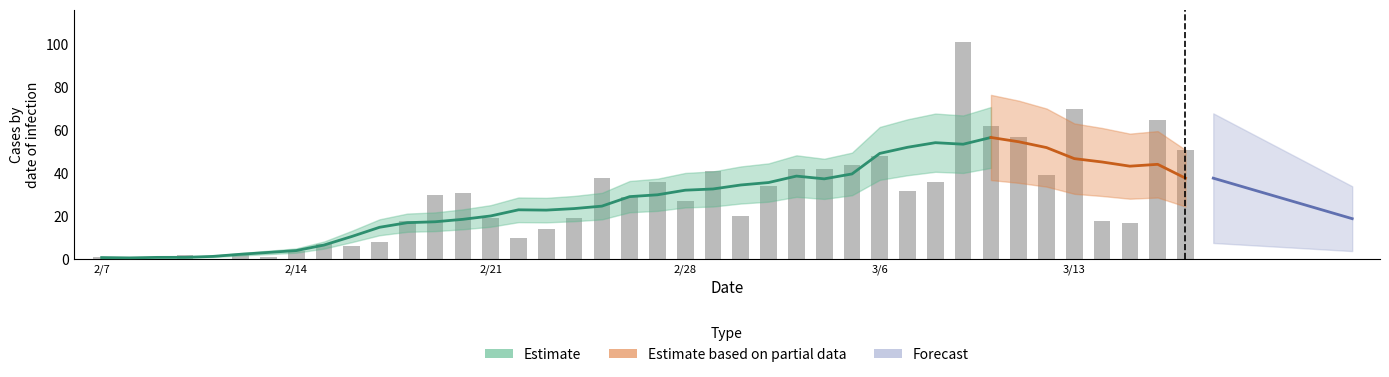

What is the label of the 2nd bar from the left?

2020/2/8